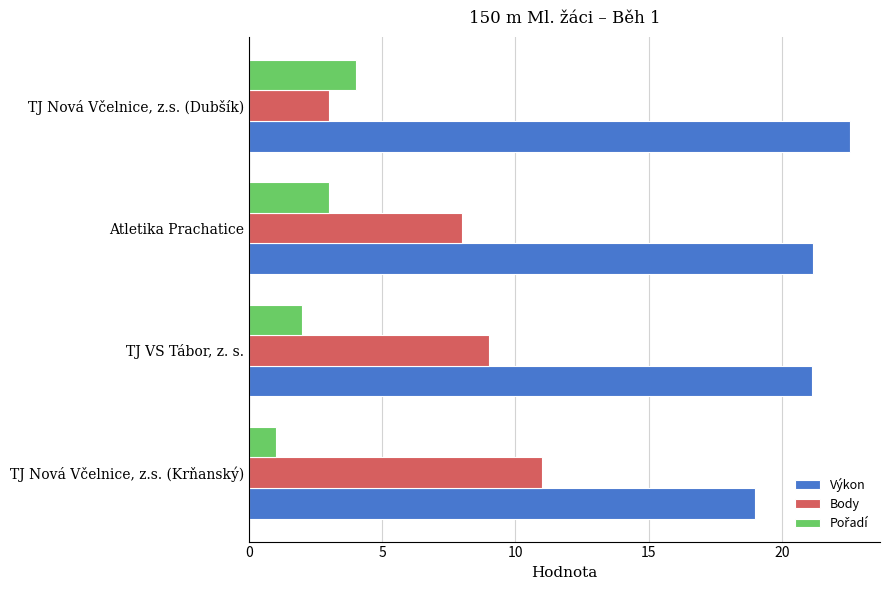

What is the spread (max minus min) of values at Atletika Prachatice?

18.2